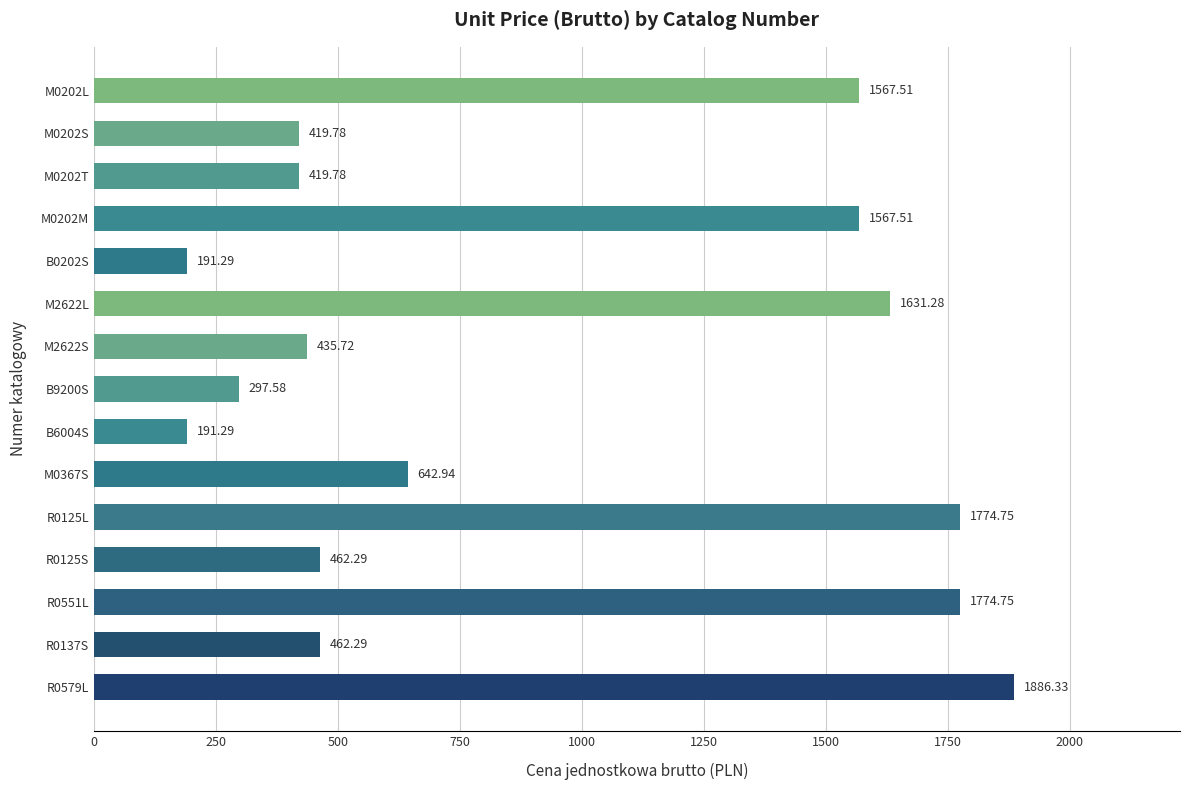

What is the change in value from B6004S to M0202S?

+228.5